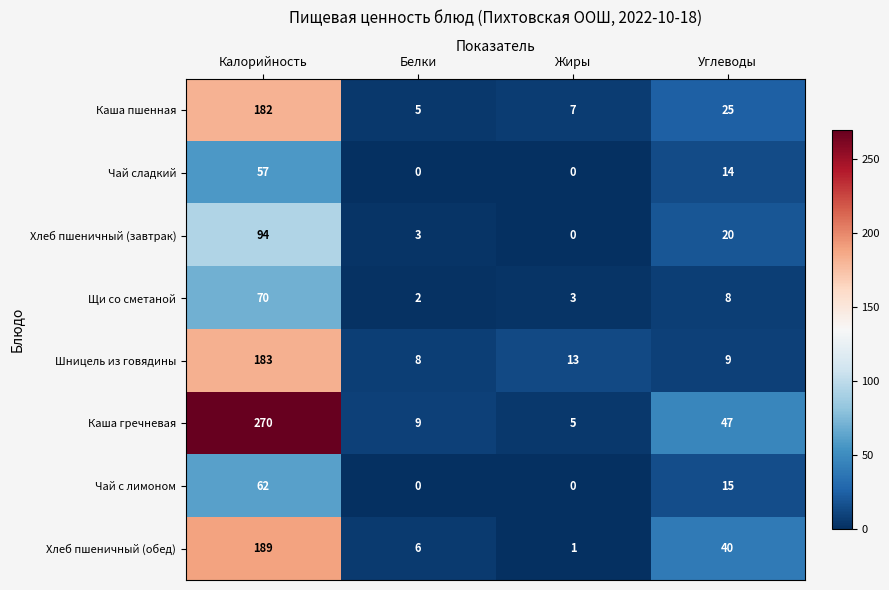

Count the number of categories in the chart.

4